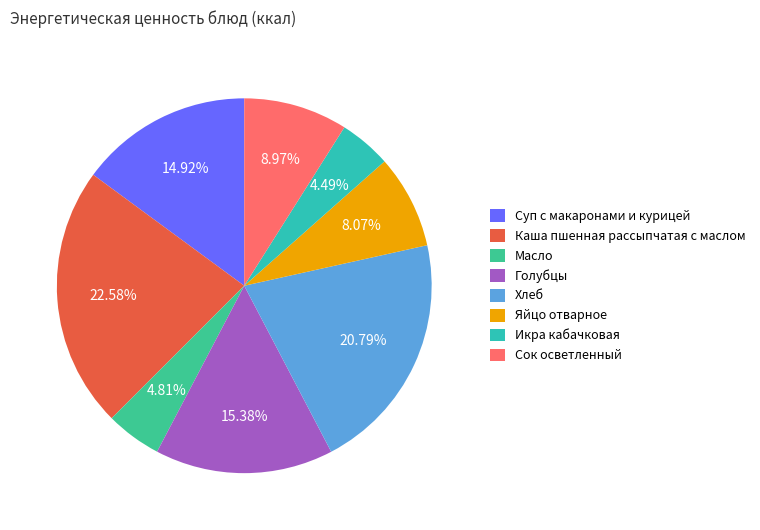

Rank the categories by value from lowest to highest.

Икра кабачковая, Масло, Яйцо отварное, Сок осветленный, Суп с макаронами и курицей, Голубцы, Хлеб, Каша пшенная рассыпчатая с маслом